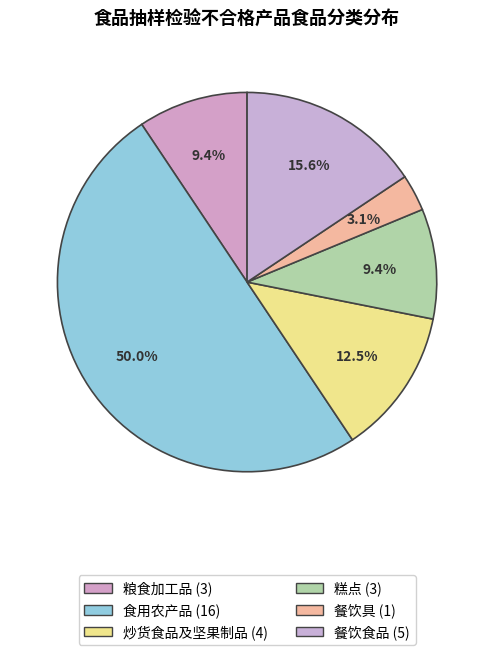

To the nearest percent, what portion does 食用农产品 represent?

50%